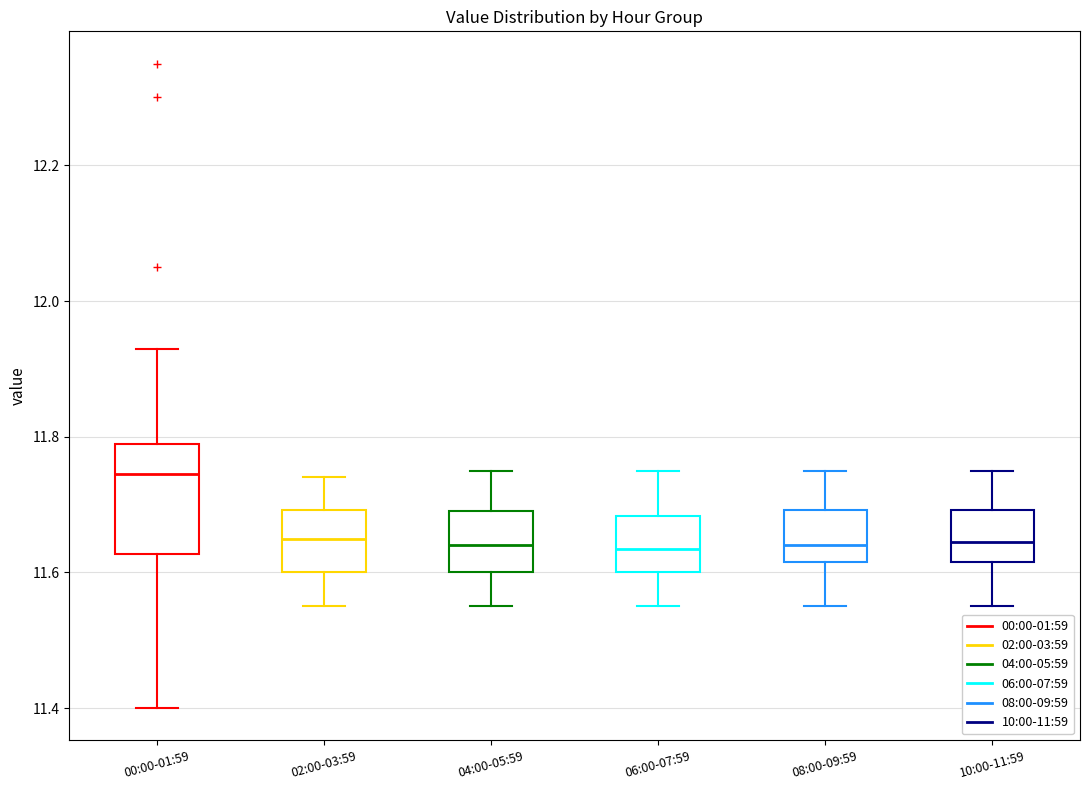

Which box is the tallest, from its lower edge to its upper edge?

00:00-01:59